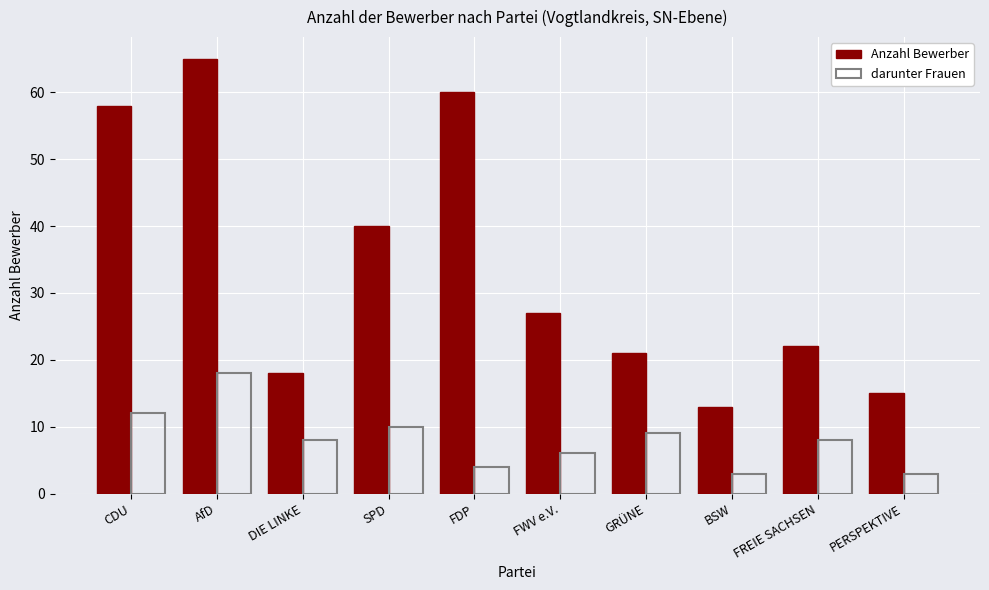

What is the sum of all Anzahl Bewerber values?

339